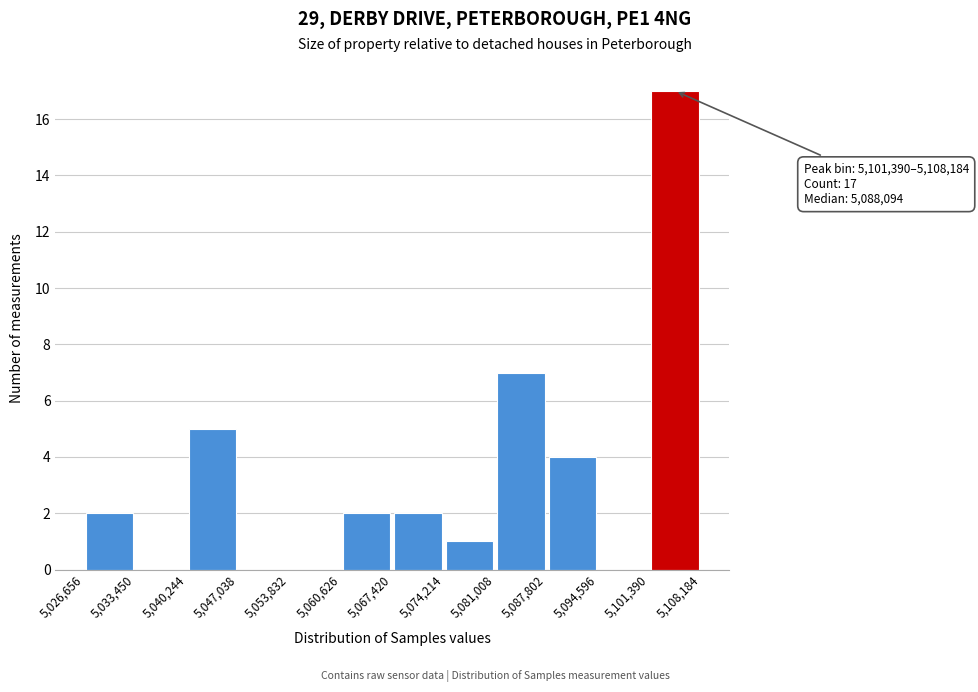

Which range on the x-axis has the tallest bar?

5,101,390 to 5,108,184